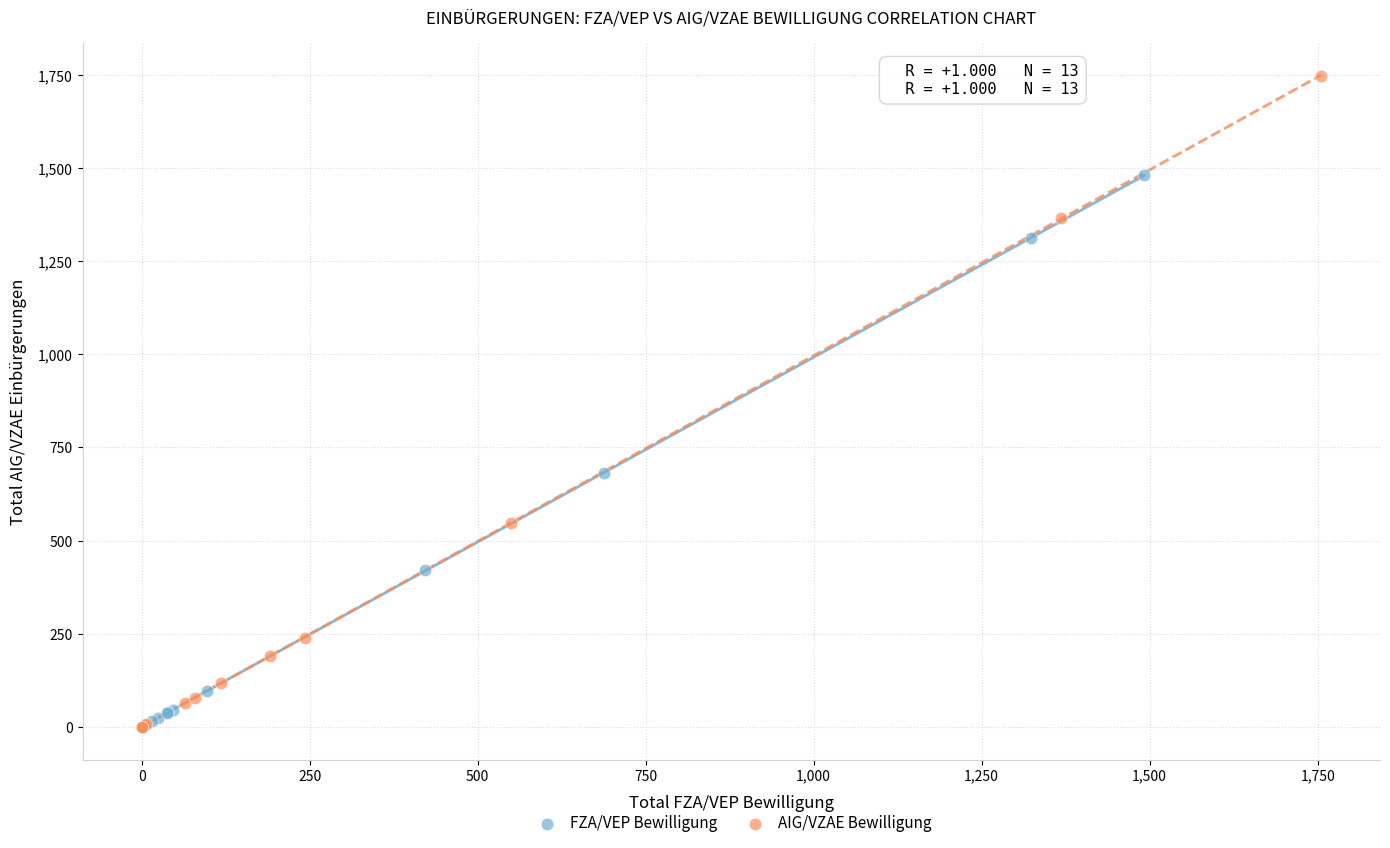

Which series contains the highest Y value?

AIG/VZAE Bewilligung